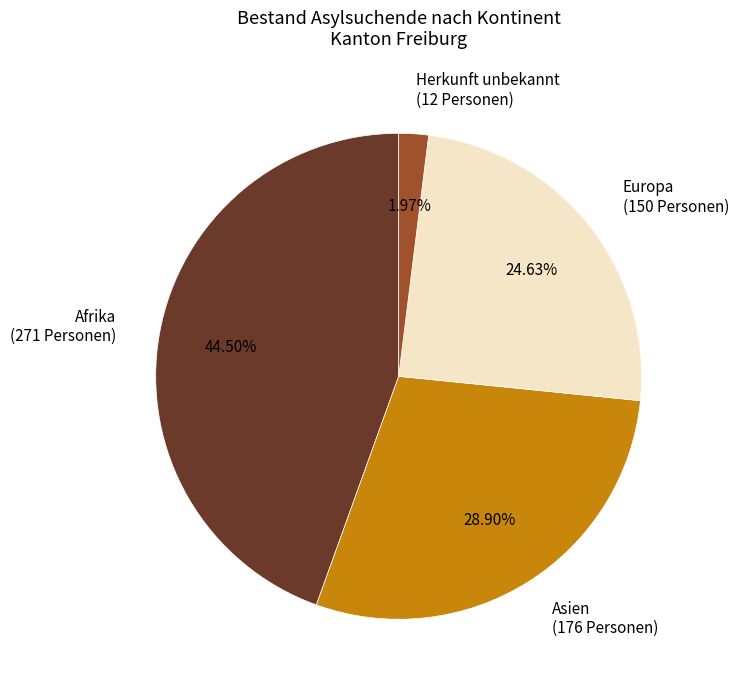

Do Herkunft unbekannt and Europa together represent more than half of the pie?

No